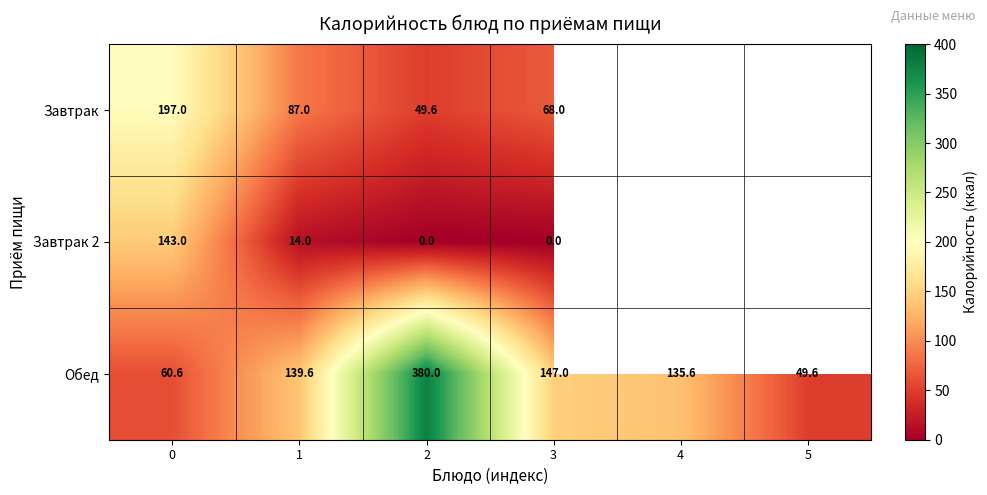

The Обед series shows 89.6 at 0. True or false?

False